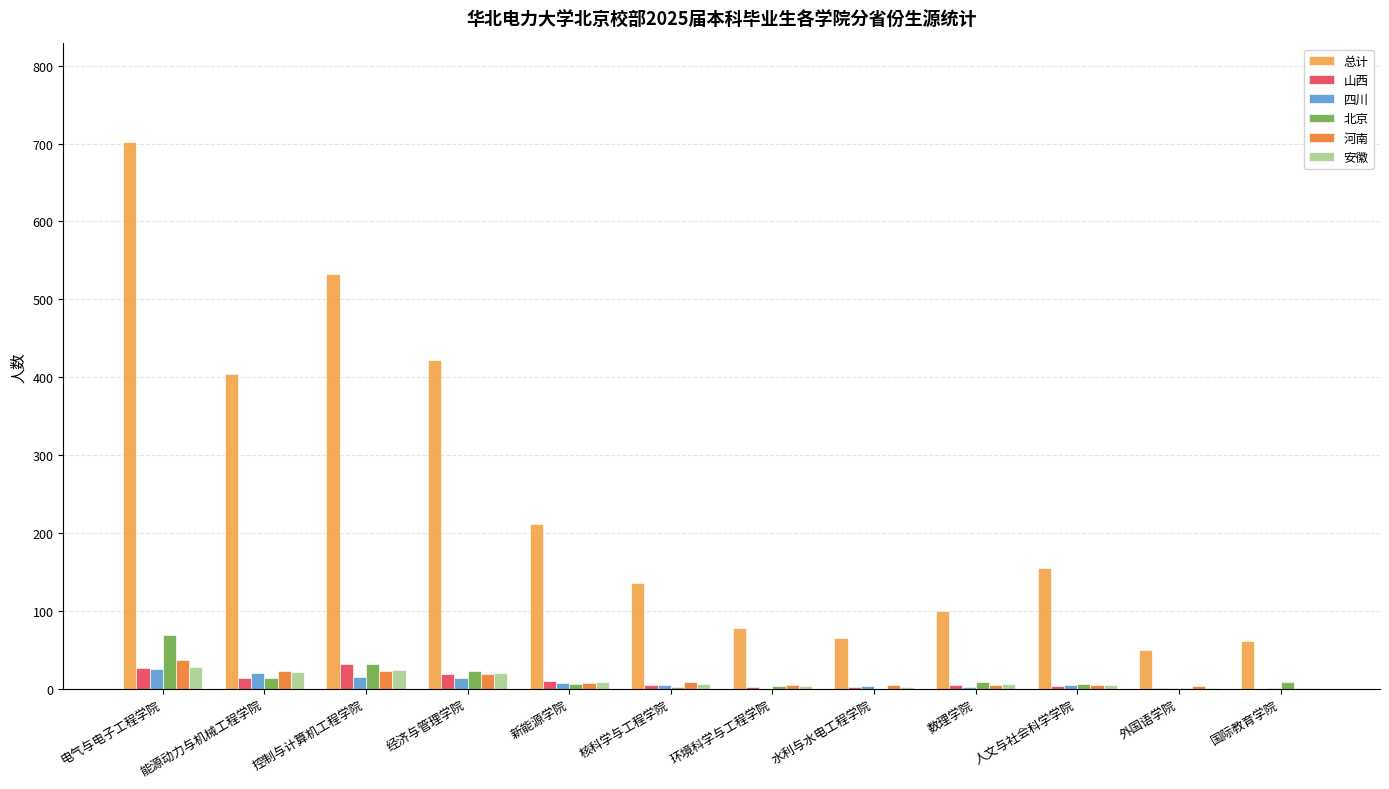

At which category is the sum across all series the highest?

电气与电子工程学院